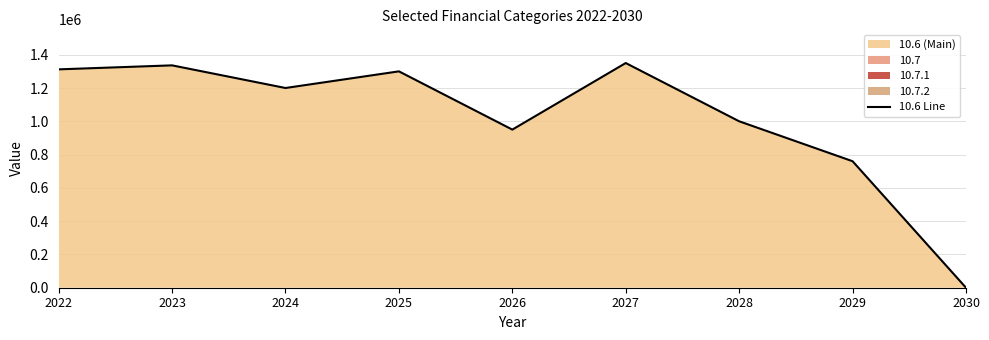

What is the sum of all values?

9208008.2